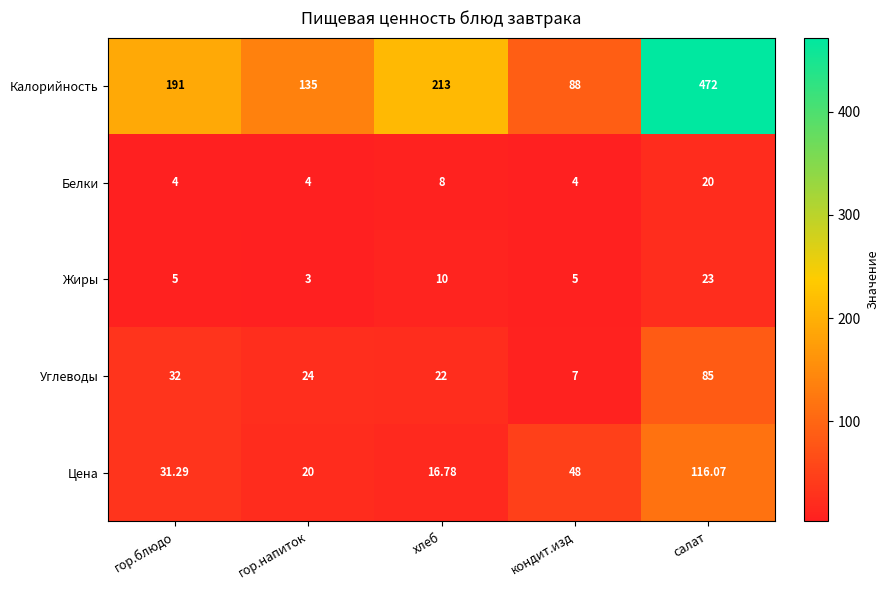

Between гор.блюдо and кондит.изд, which series saw the biggest shift?

Калорийность